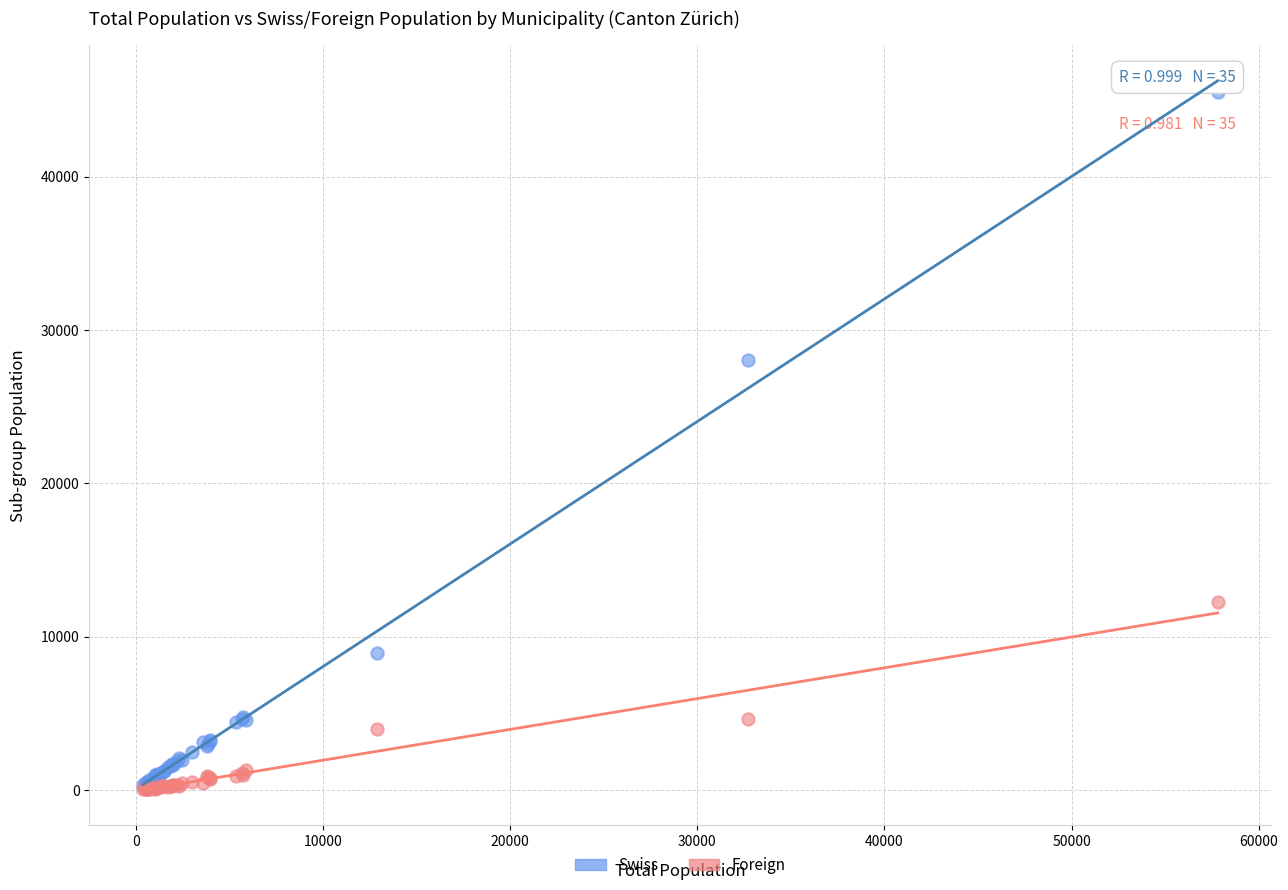

Across all series, what Y value is closest to 22777?

28076